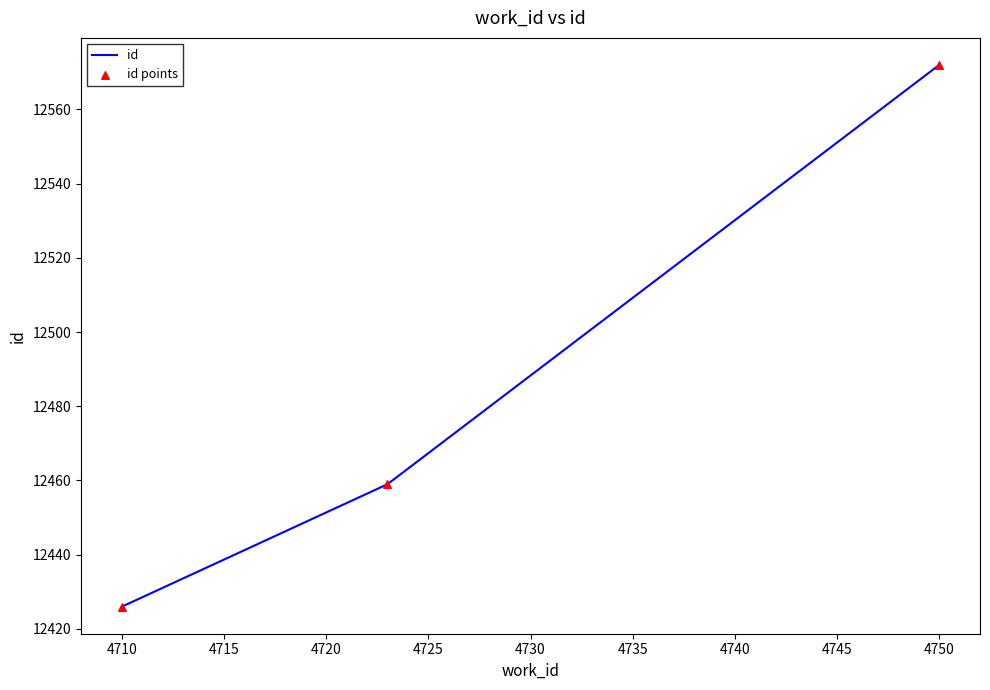

What is the greatest value displayed?

12572